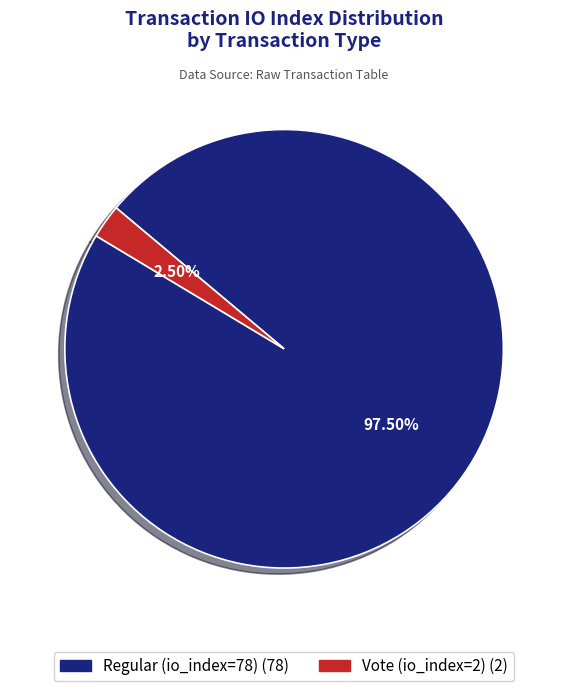

Count the number of slices in the pie.

2